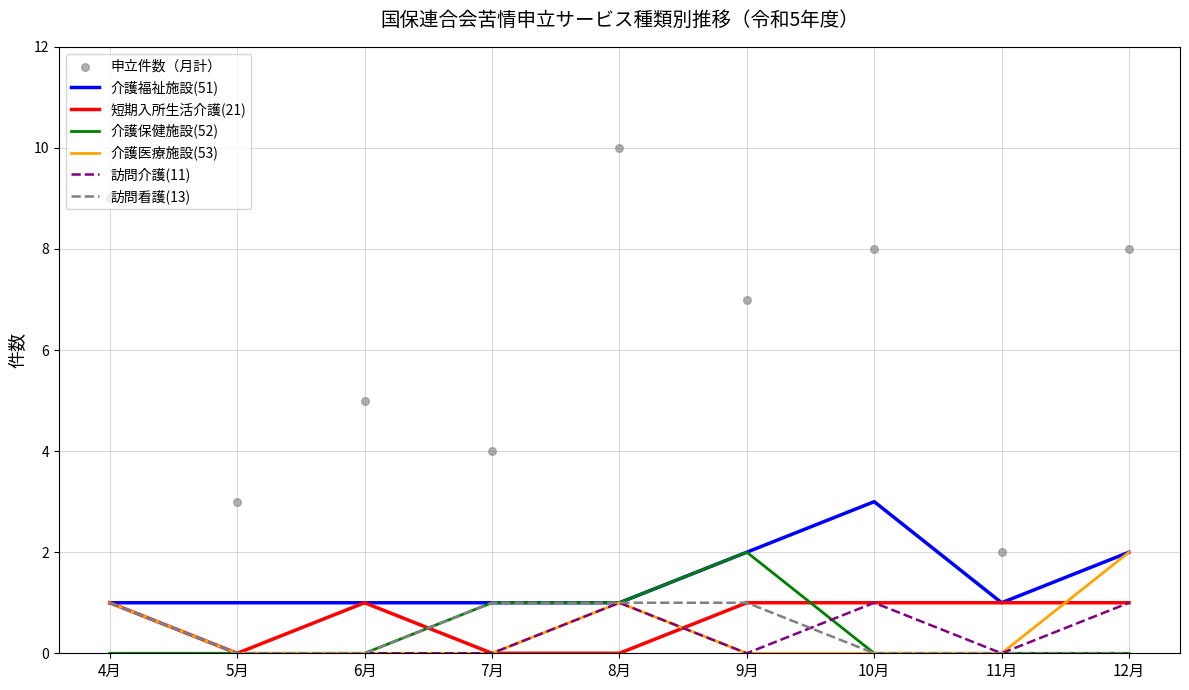

Which series contains the lowest Y value?

短期入所生活介護(21)